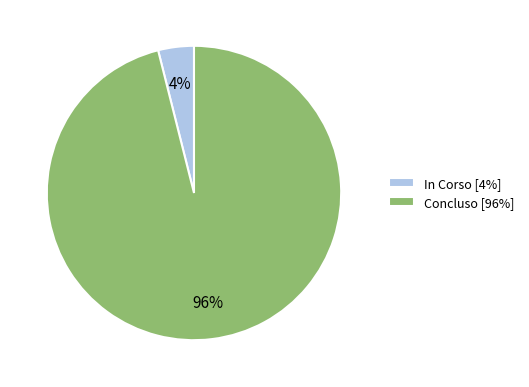

How many segments does this pie chart have?

2